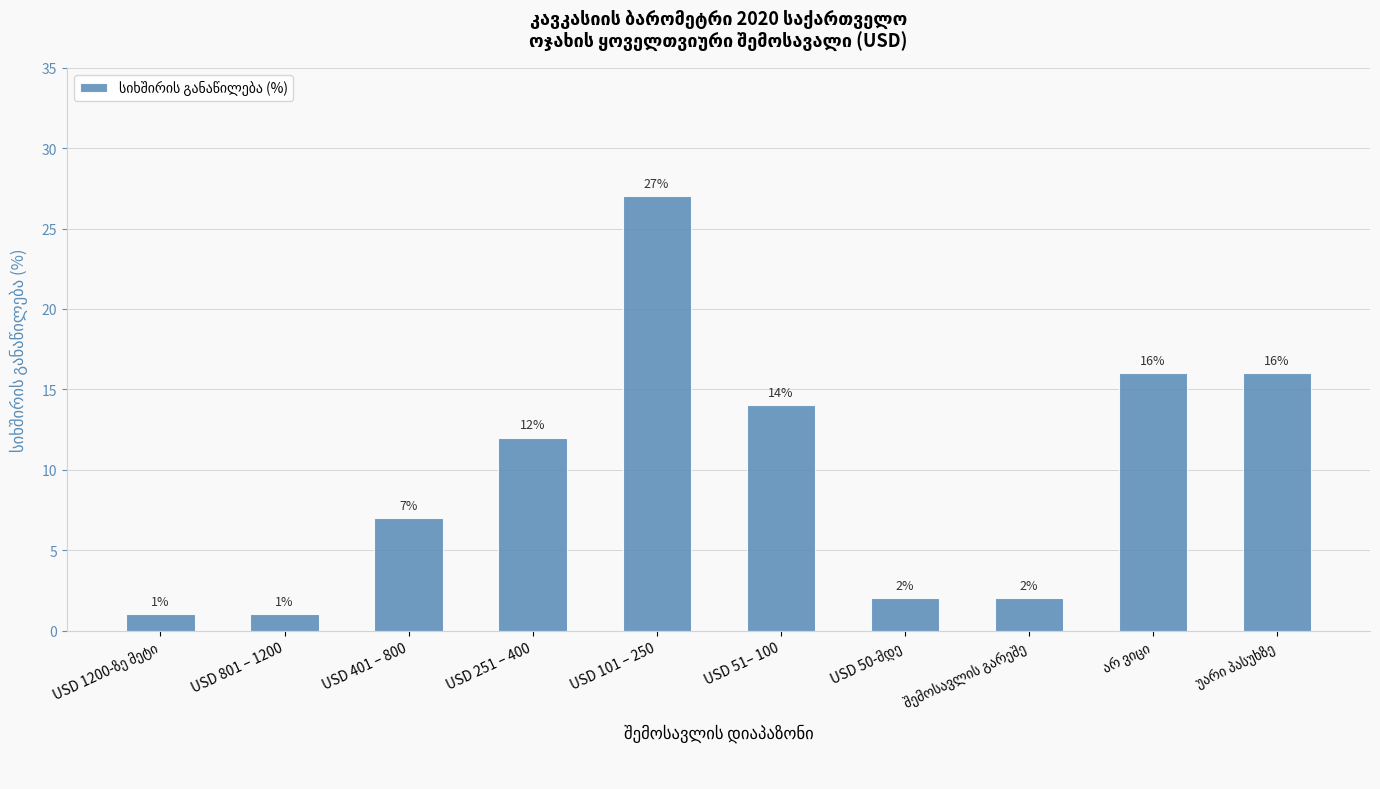

What is the label of the 2nd bar from the left?

USD 801 – 1200